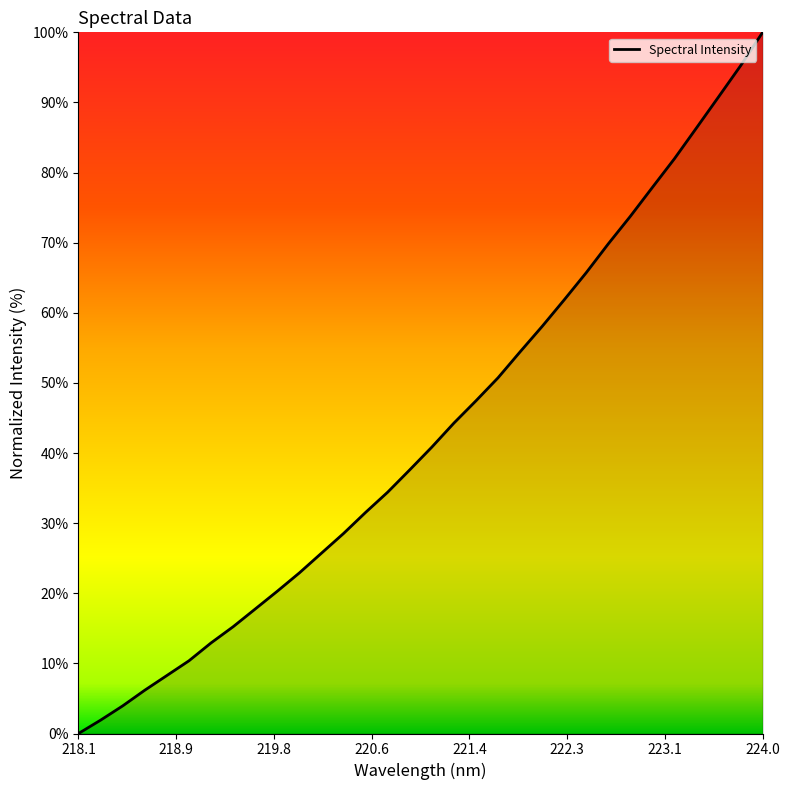

What is the difference between the maximum and second lowest values?

98.1